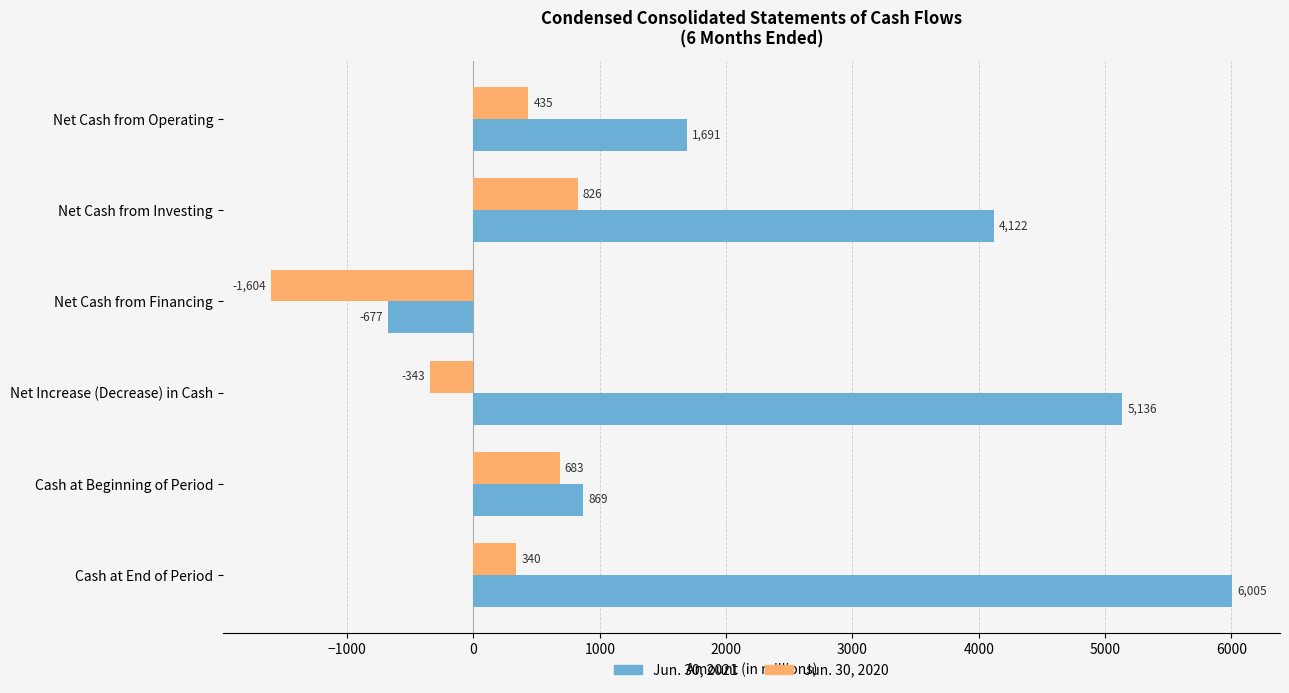

List the series in order of their peak value, lowest first.

Jun. 30, 2020, Jun. 30, 2021